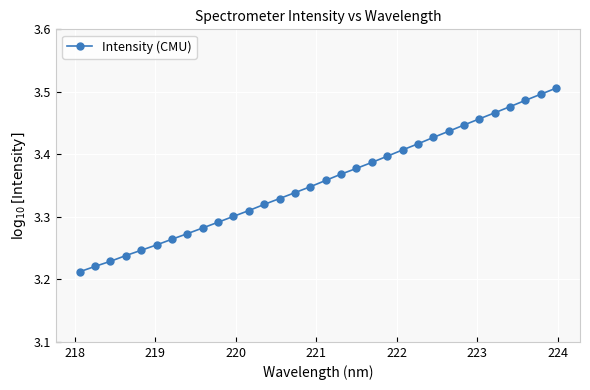

What is the difference between the maximum and minimum values?

0.3